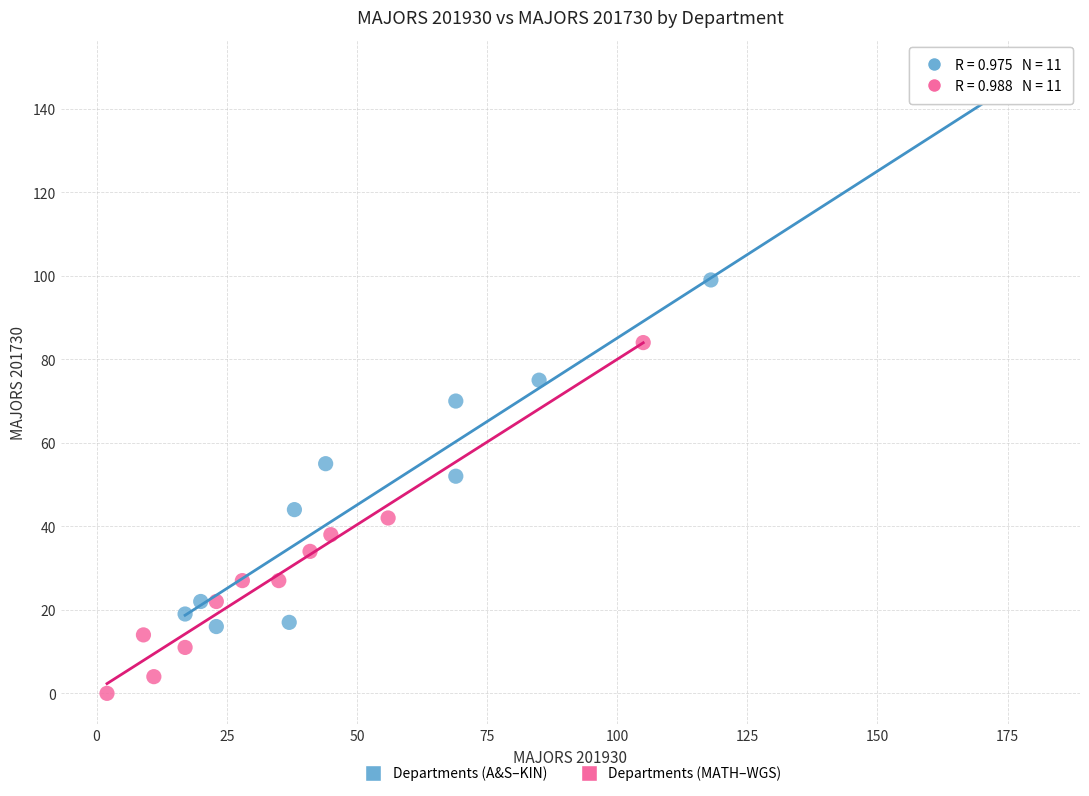

Which series contains the lowest Y value?

Departments (MATH–WGS)